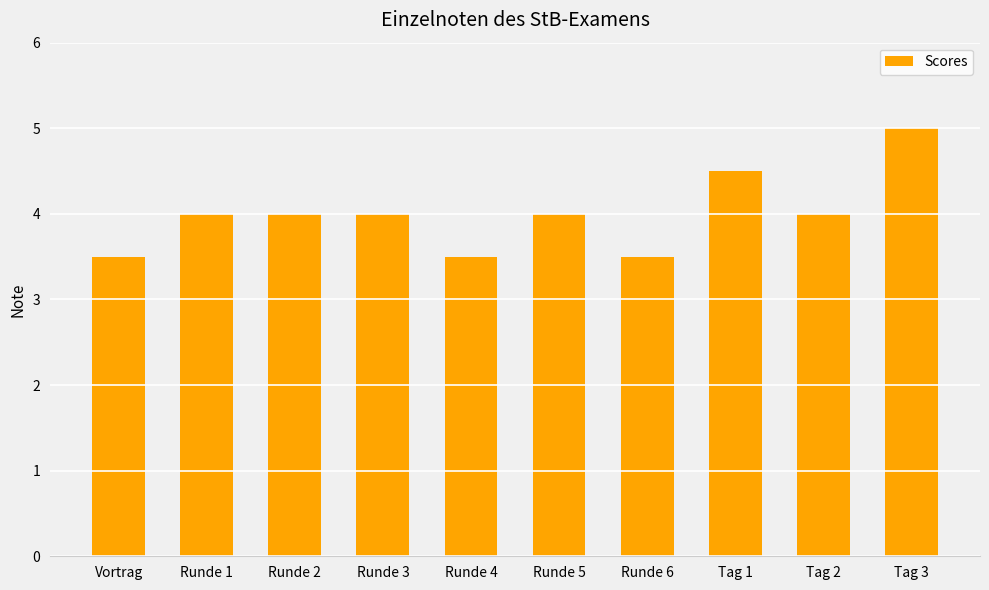

The chart shows a value of 4.0 at Tag 2. True or false?

True